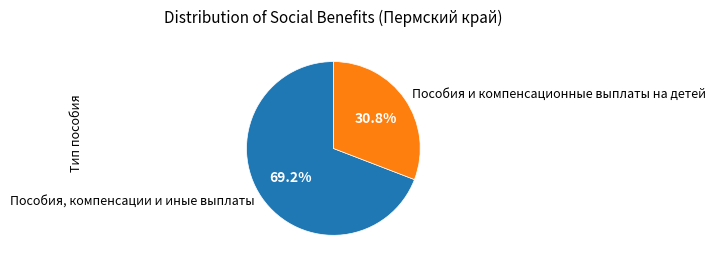

To the nearest percent, what is the average slice percentage?

50%